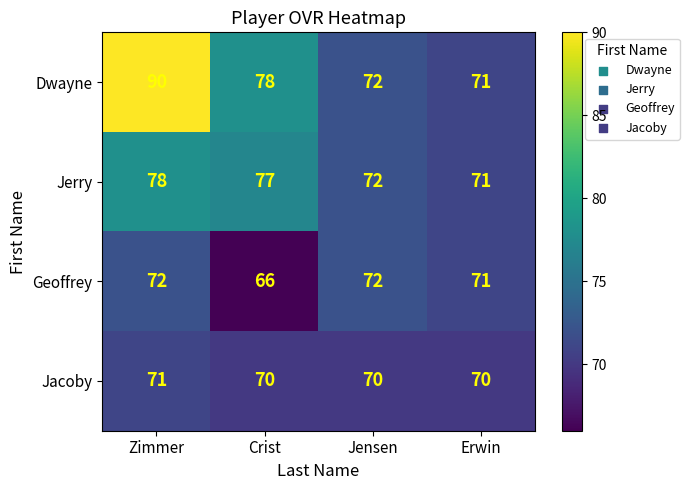

Which series changed the most between Zimmer and Crist?

Dwayne